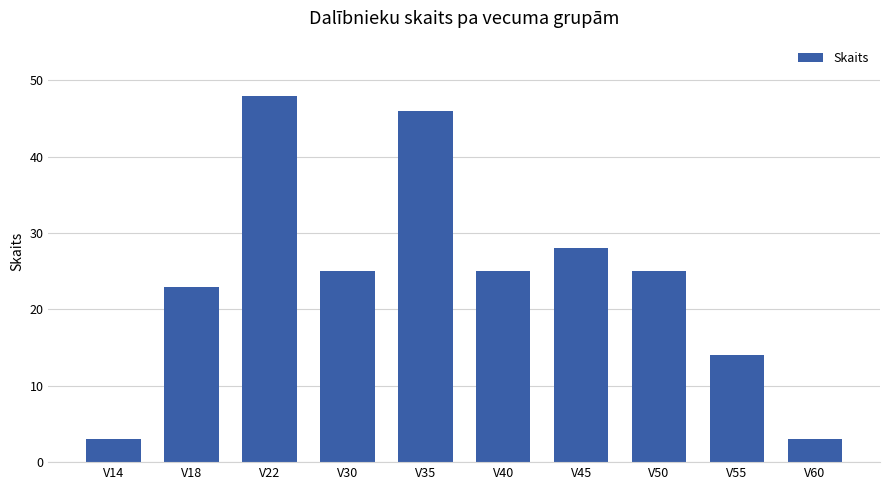

What is the value of the 2nd bar from the left?

23